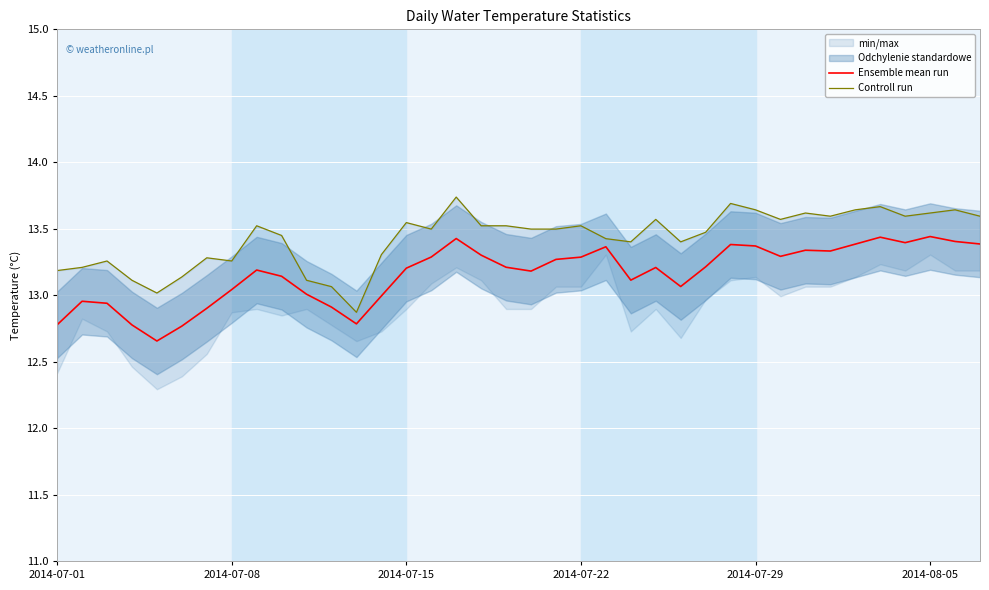

The value of Controll run at 34 is 4.5. True or false?

False